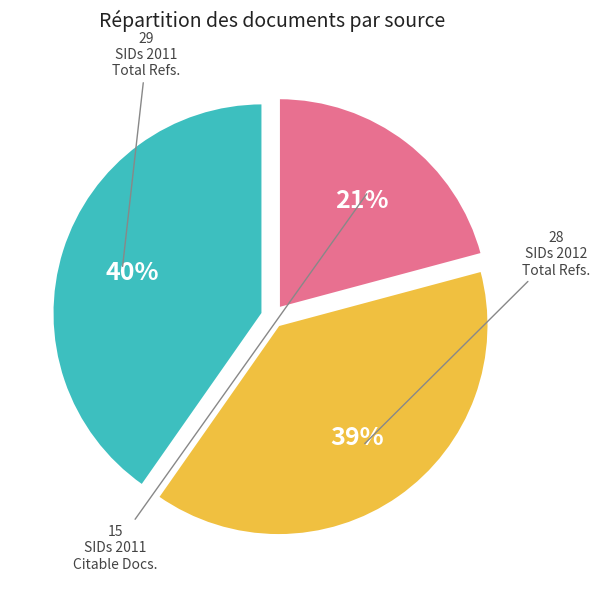

To the nearest percent, what is the difference between the largest and smallest slice percentages?

19%